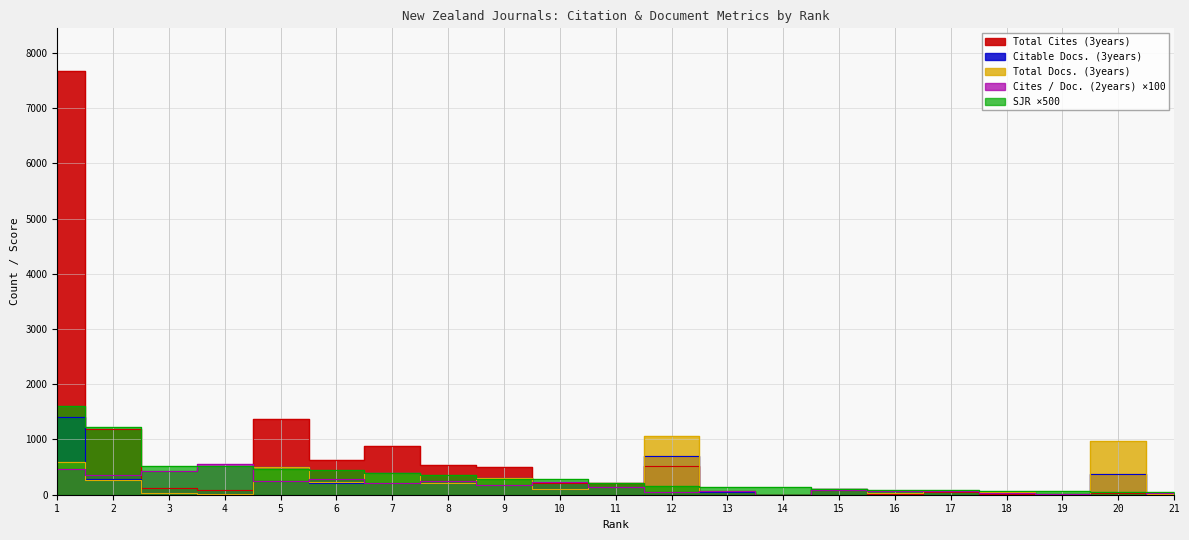

List the series in order of their peak value, highest first.

Total Cites (3years), SJR, Citable Docs. (3years), Total Docs. (3years), Cites / Doc. (2years)